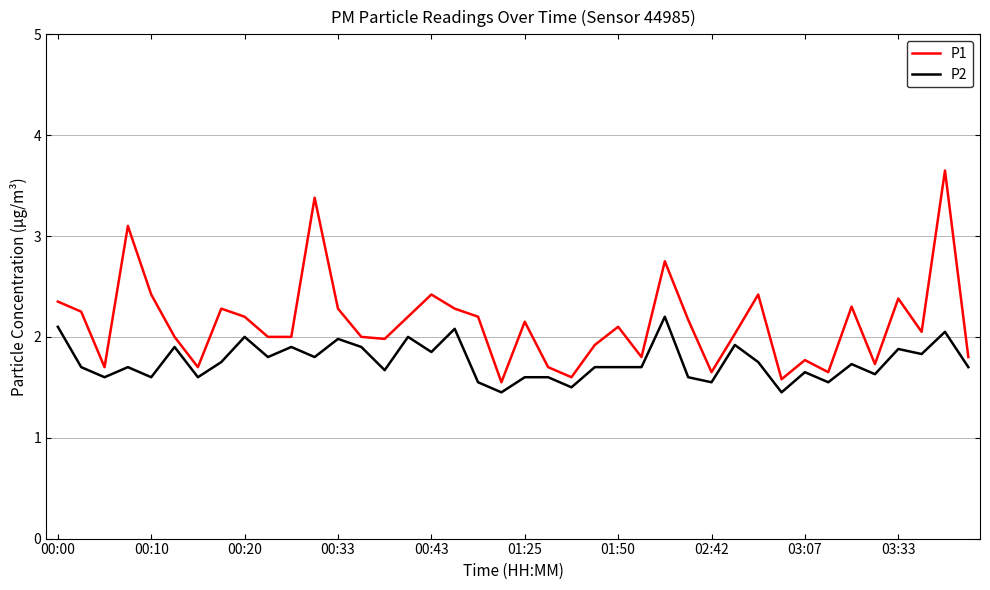

Which series has the widest spread of values?

P1